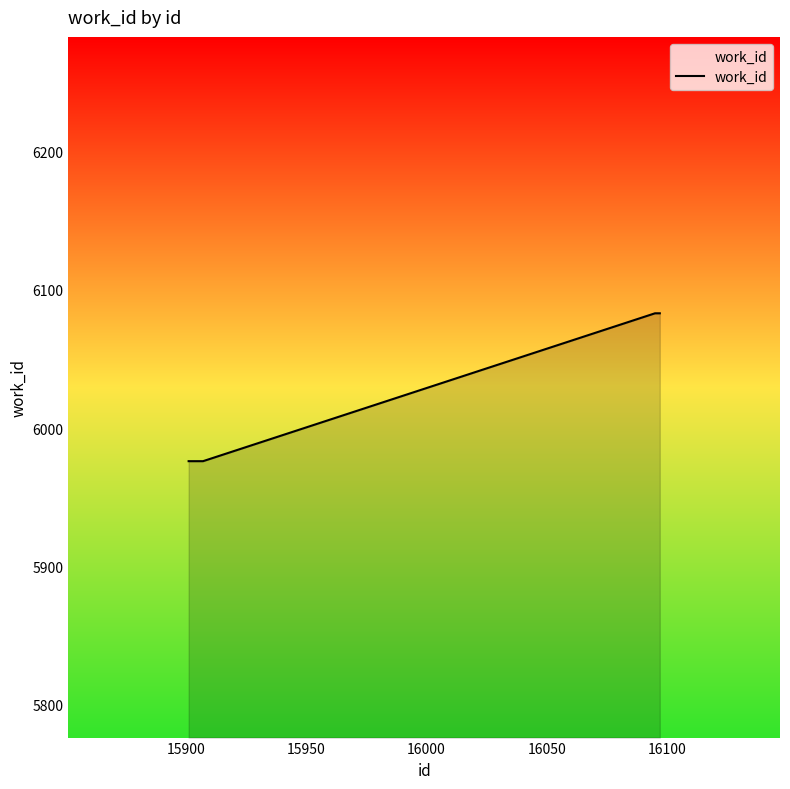

What is the difference between the maximum and minimum values?

107